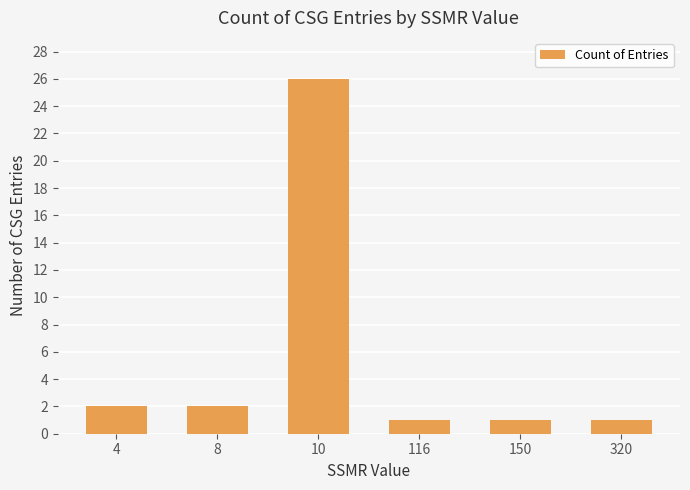

True or false: the data shows 1 at 150.

True